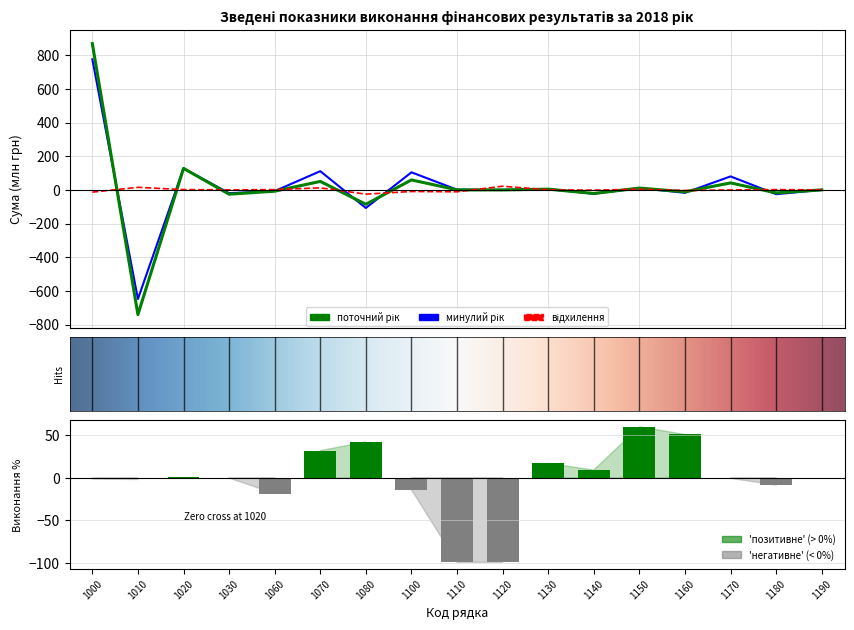

Which category has the lowest value in the минулий рік series?

1010